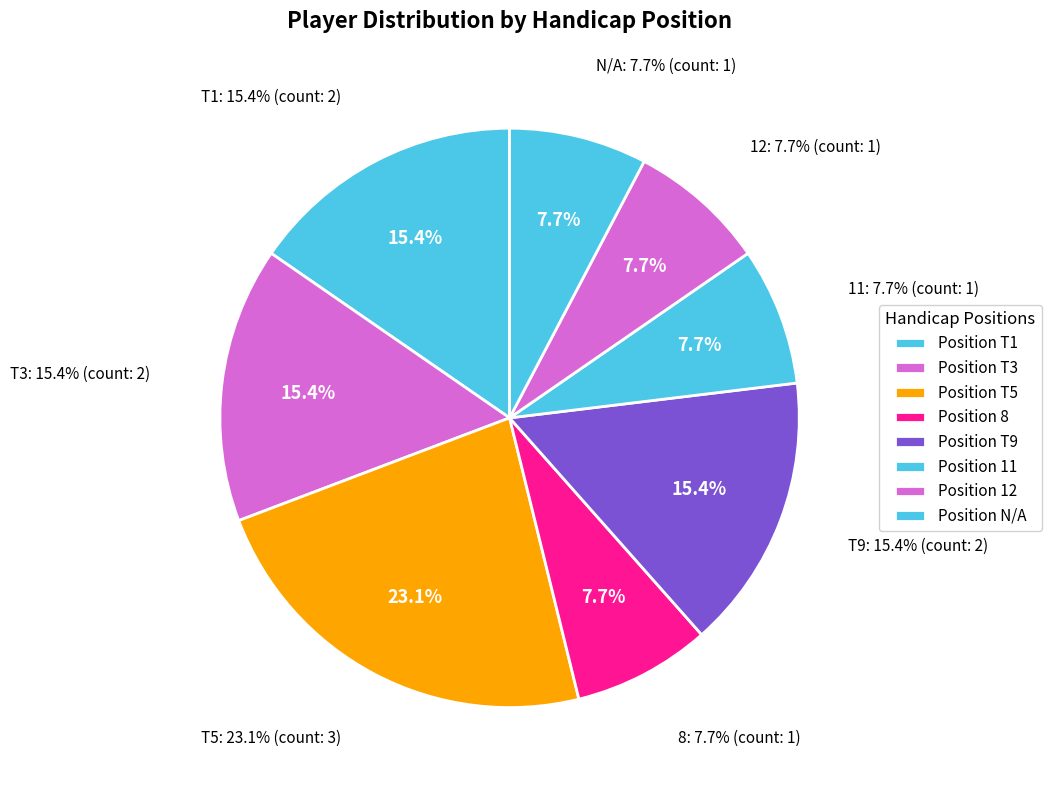

Approximately how many times larger is the value at T9 compared to T3?

1.0